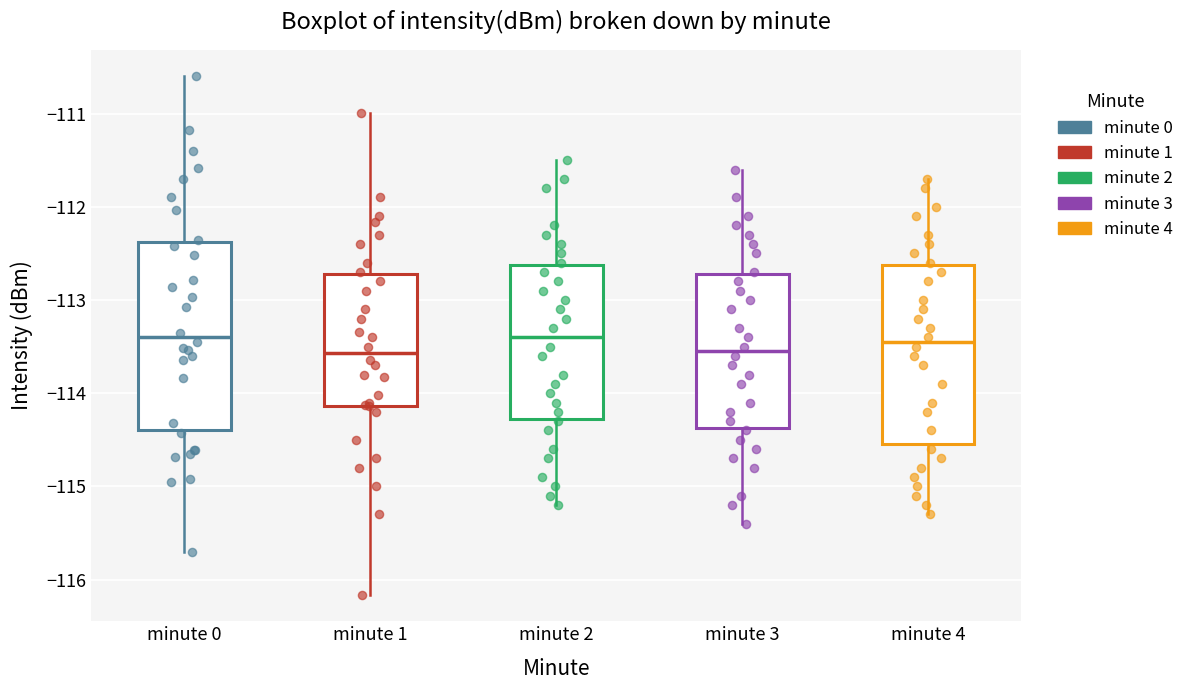

Reading left to right, transcribe this box plot: for each box, give where its median line is, the range the box spans, and where its two whiskers end, as read against the y-axis. The values are not printed on the chart, so give them approximately, as read against the axis.

minute 0: median -113.4, box -114.4 to -112.4, whiskers -115.7 to -110.6
minute 1: median -113.6, box -114.1 to -112.7, whiskers -116.2 to -111.0
minute 2: median -113.4, box -114.3 to -112.6, whiskers -115.2 to -111.5
minute 3: median -113.5, box -114.4 to -112.7, whiskers -115.4 to -111.6
minute 4: median -113.4, box -114.5 to -112.6, whiskers -115.3 to -111.7